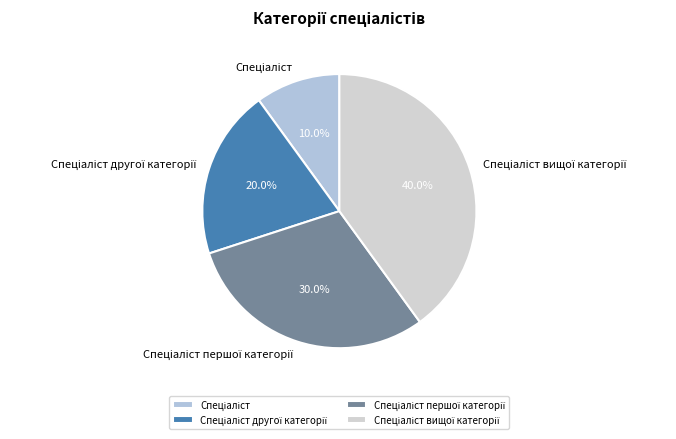

Is there any slice that represents more than half of the pie?

No